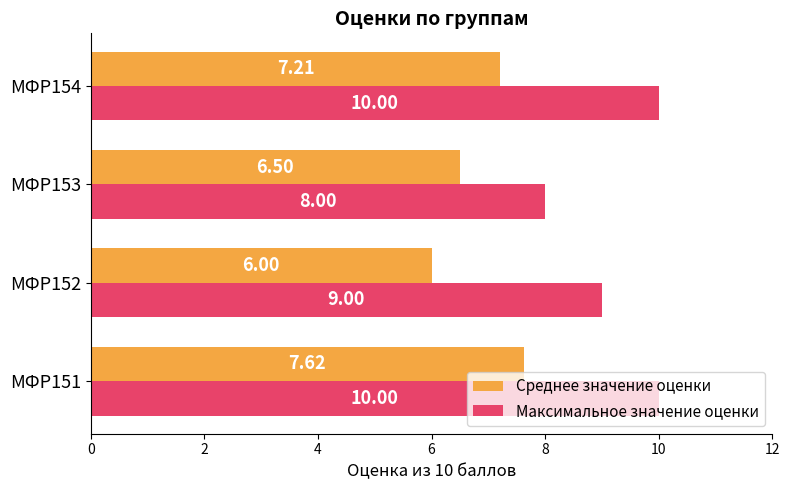

Which series has the widest spread of values?

Максимальное значение оценки